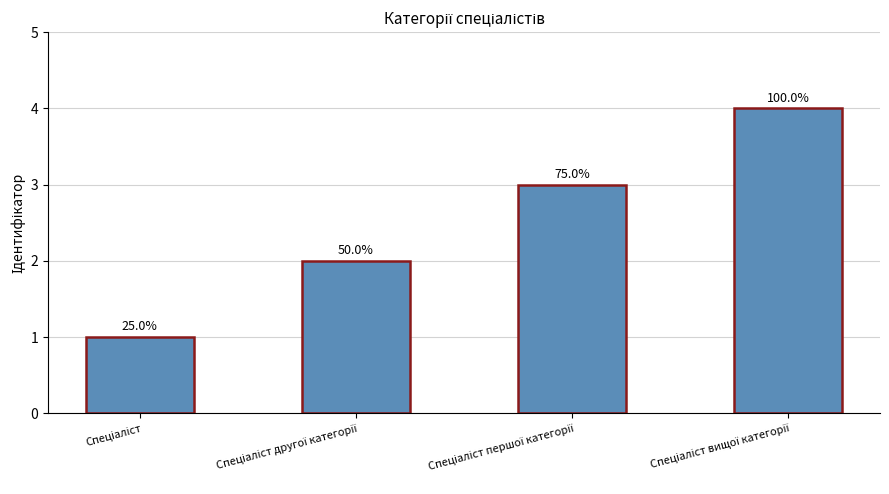

Does the chart contain any negative values?

No